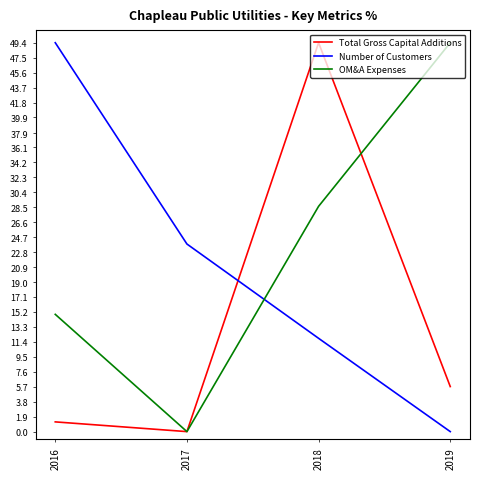

Reading left to right, what are all the values shown in this chart?

Total Gross Capital Additions: 1.2	0.0	49.4	5.7
Number of Customers: 49.4	23.8	11.9	0.0
OM&A Expenses: 14.9	0.0	28.6	49.4